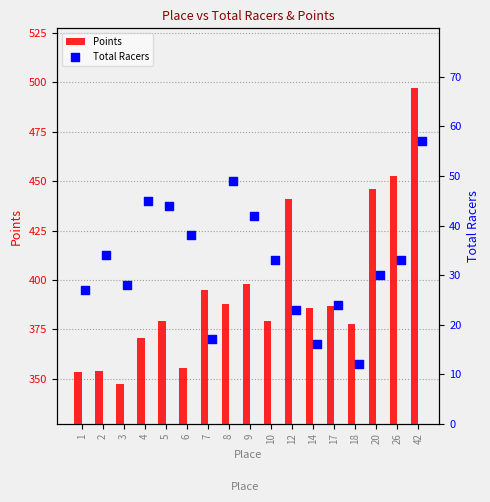

Which series contains the highest Y value?

Points